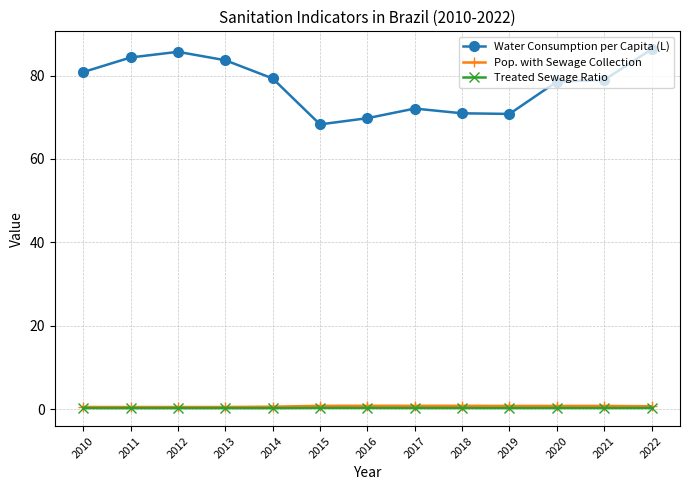

What is the average value of the Water Consumption per Capita (L) series?

77.7